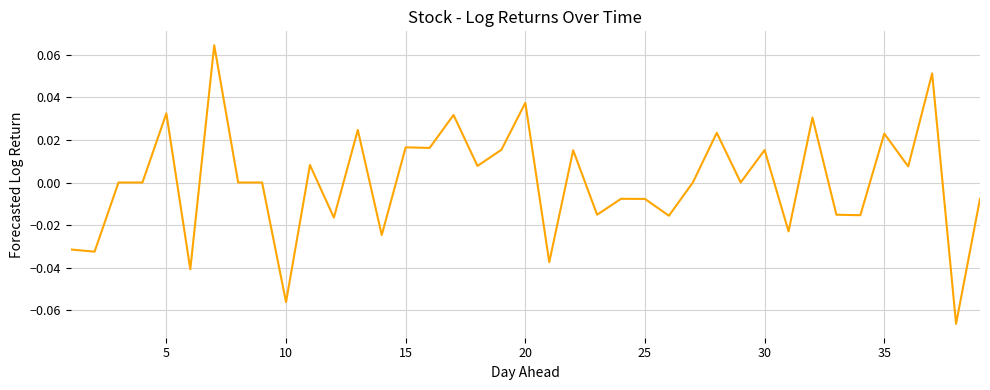

Does the chart have visible grid lines?

Yes